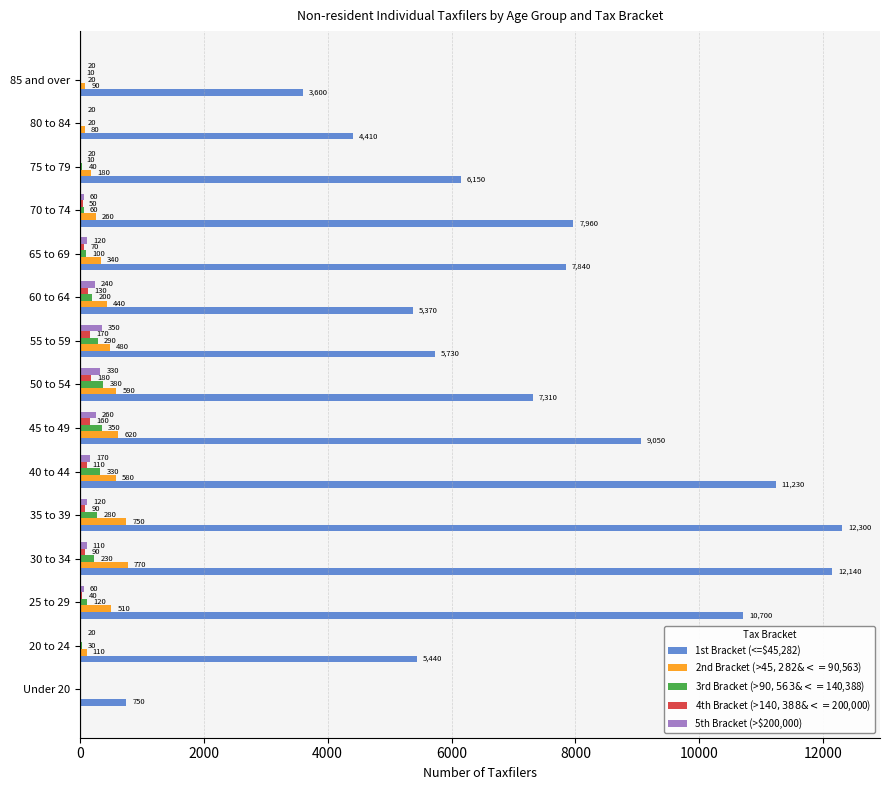

Count the number of categories in the chart.

15